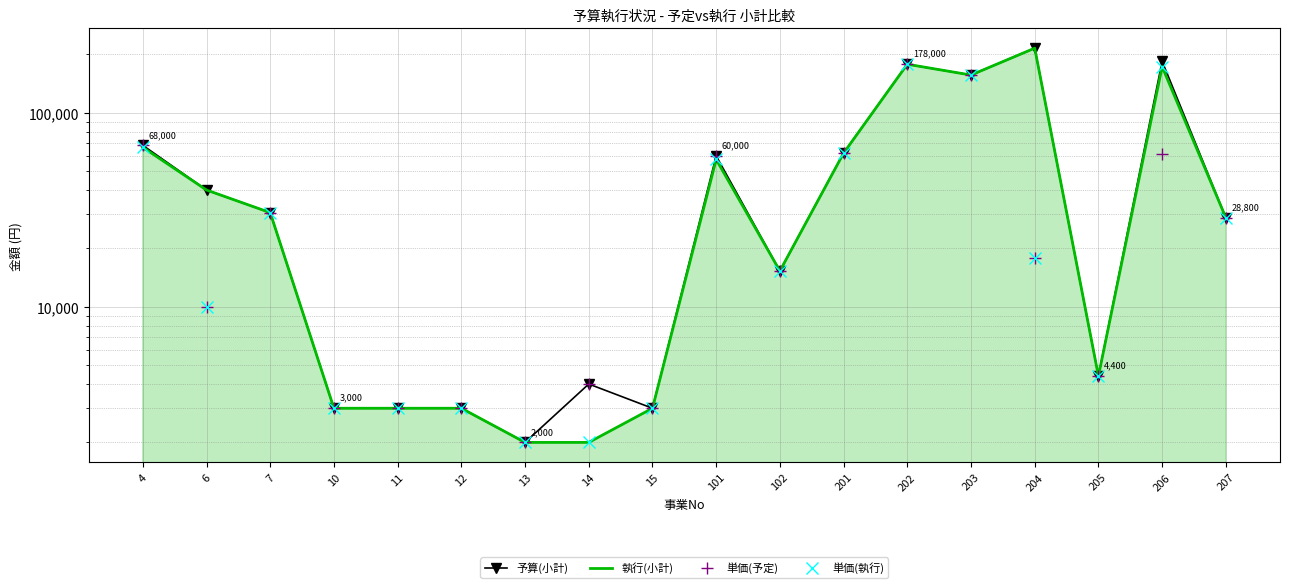

True or false: 単価(予定) and 単価(執行) cross at least once.

False